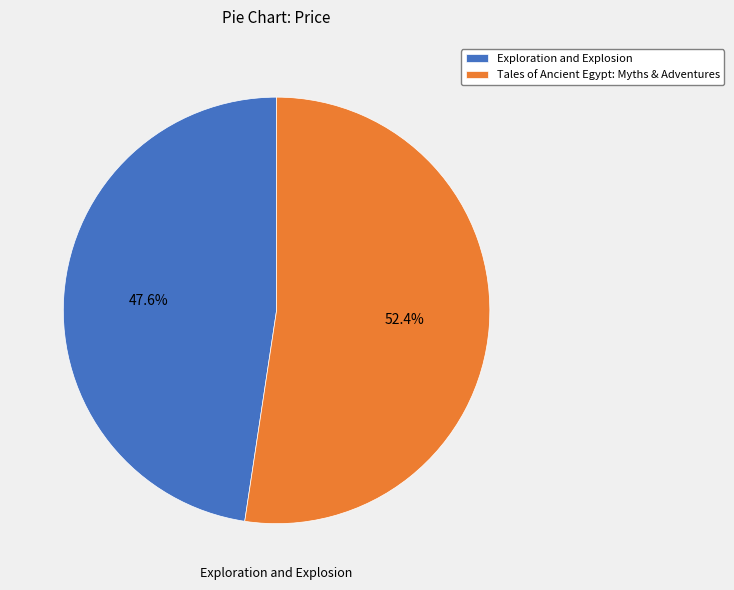

Combined, do Tales of Ancient Egypt: Myths & Adventures and Exploration and Explosion account for over 50%?

Yes